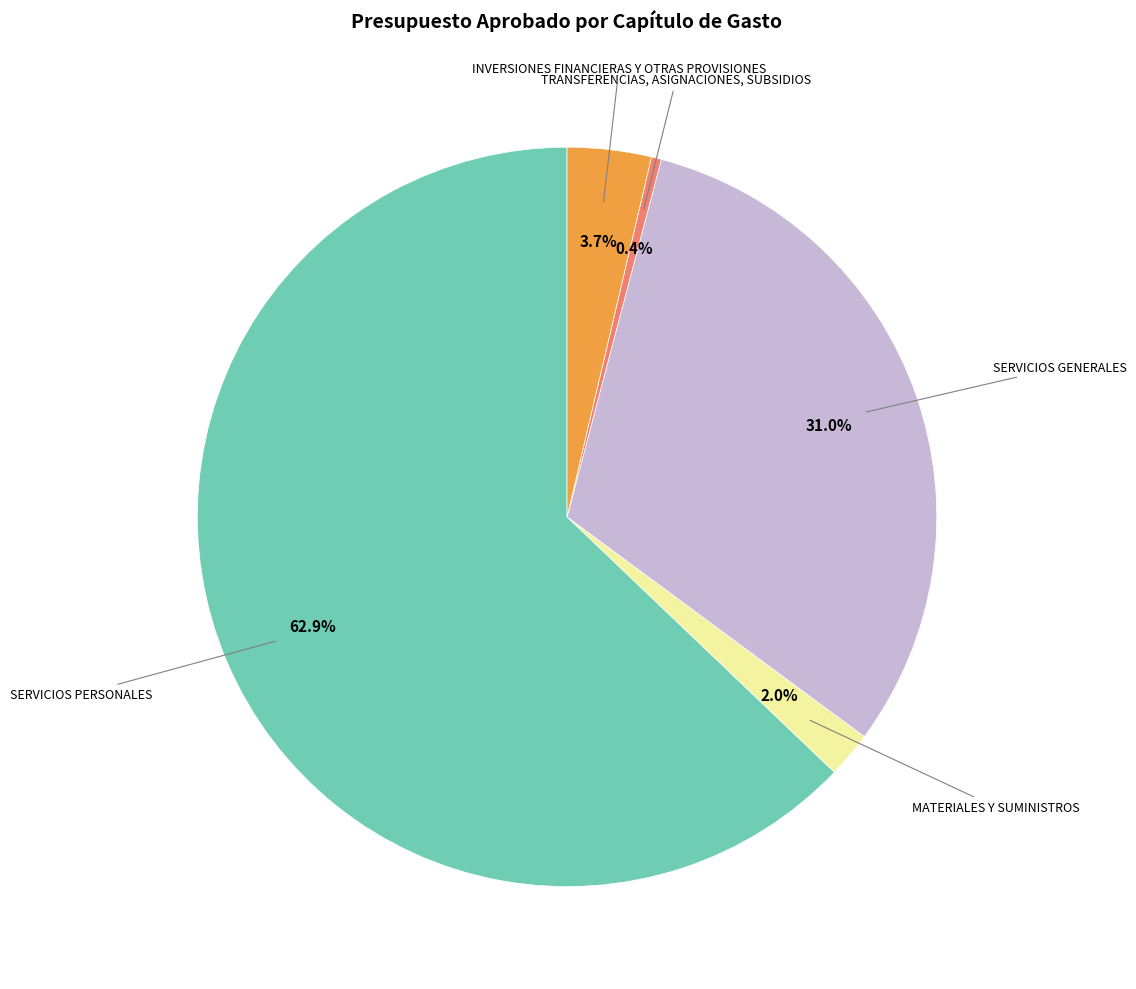

Is there a majority slice in this chart?

Yes